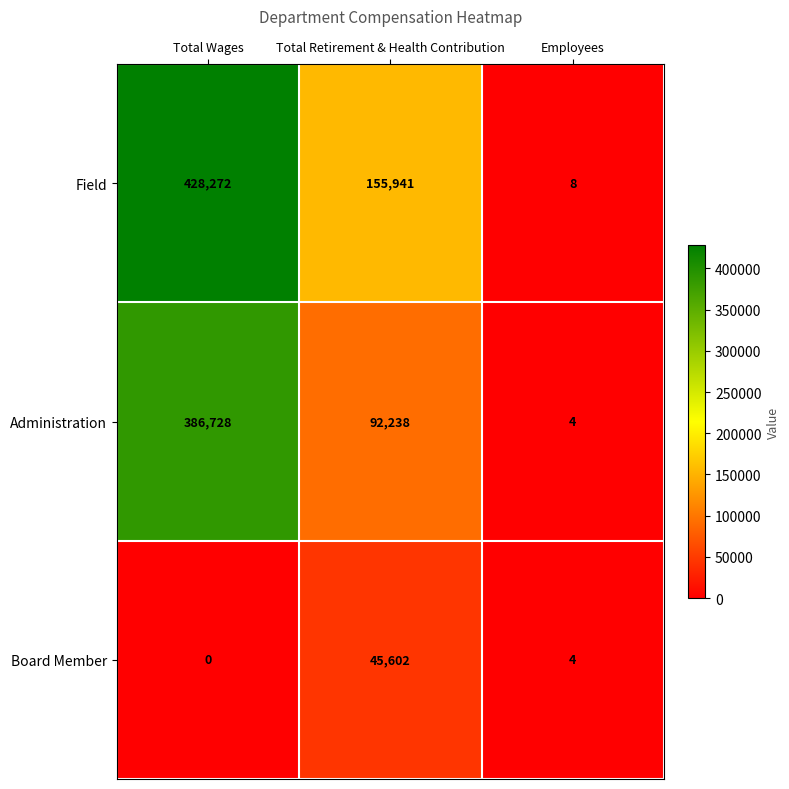

What is the difference between the Field values at Total Retirement & Health Contribution and Employees?

155933